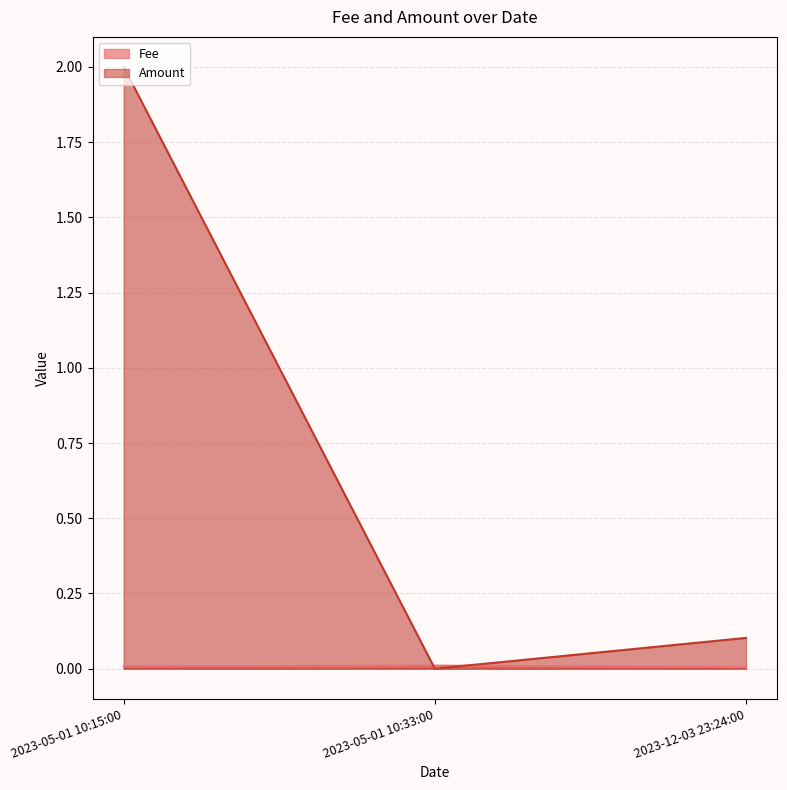

At which category is the sum across all series the highest?

2023-05-01 10:15:00